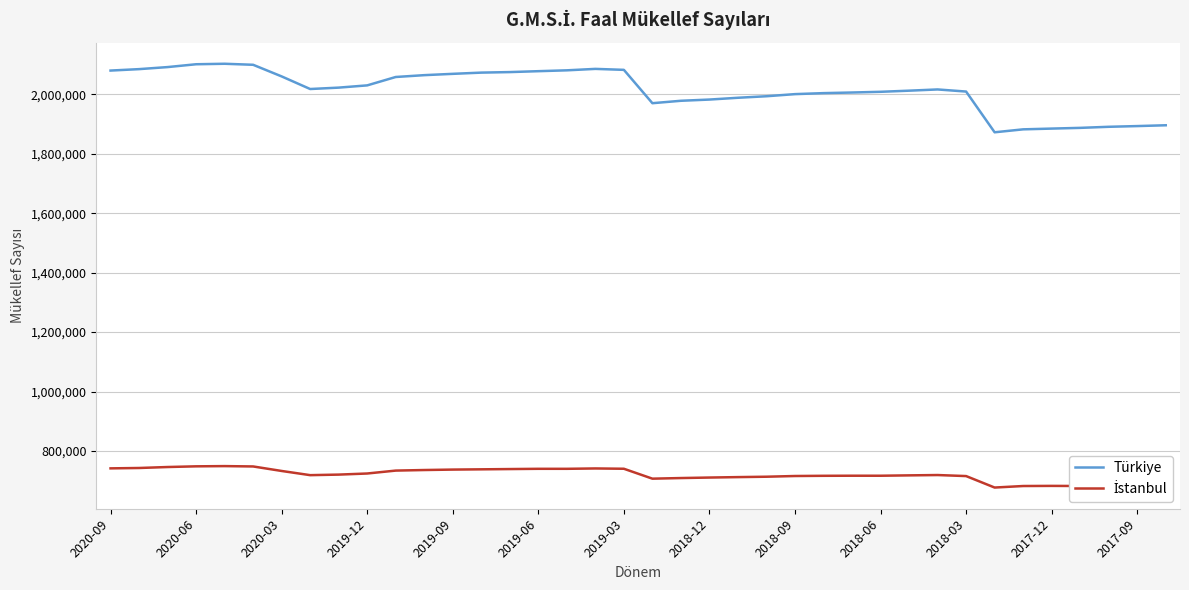

How many categories are shown in the chart?

38